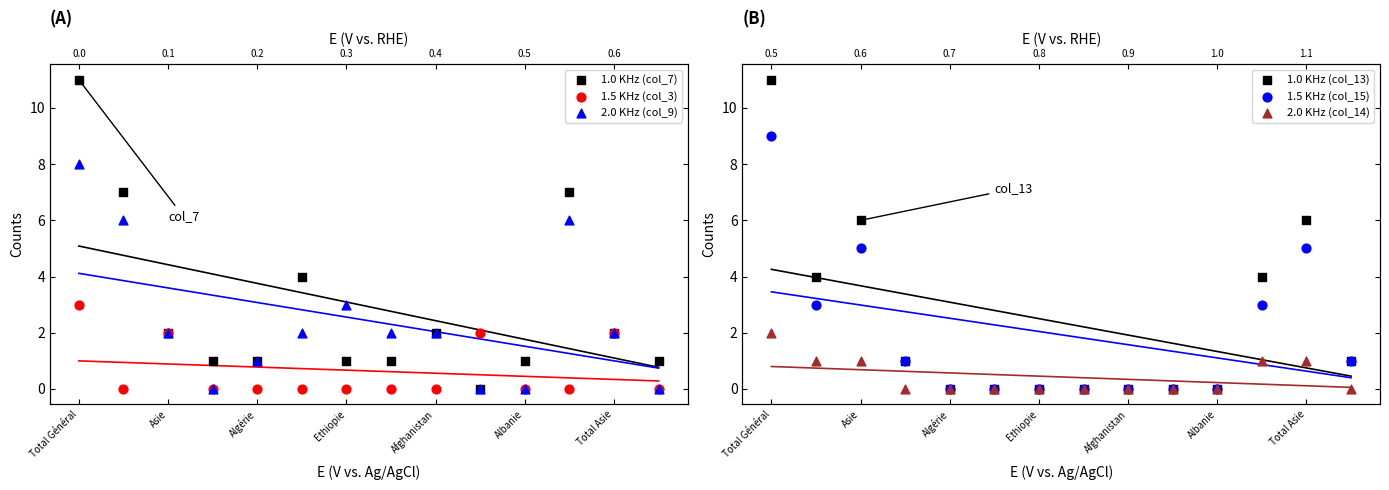

What is the total value across all series at Albanie?

1